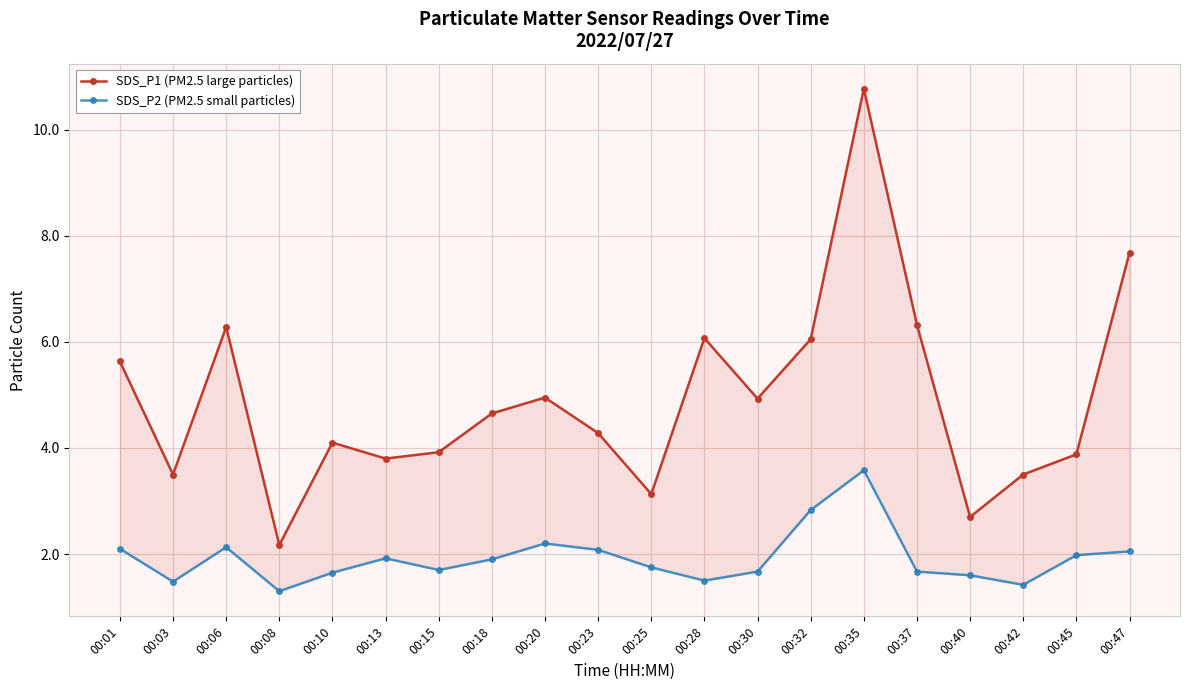

Reading right to left, list all the values displayed in this chart.

SDS_P1 (PM2.5 large particles): 7.7	3.9	3.5	2.7	6.3	10.8	6.0	4.9	6.1	3.1	4.3	5.0	4.7	3.9	3.8	4.1	2.2	6.3	3.5	5.6
SDS_P2 (PM2.5 small particles): 2.0	2.0	1.4	1.6	1.7	3.6	2.8	1.7	1.5	1.8	2.1	2.2	1.9	1.7	1.9	1.6	1.3	2.1	1.5	2.1